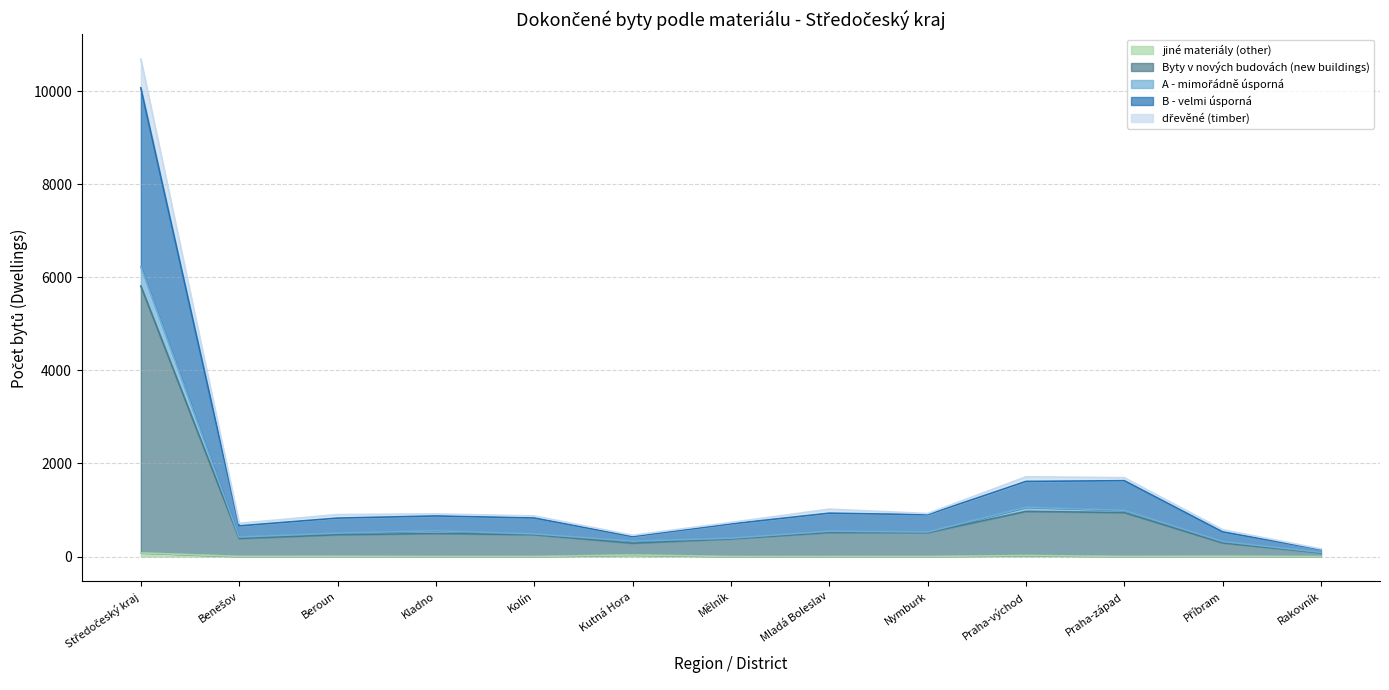

How many data points in dřevěné (timber) are less than 902?

6